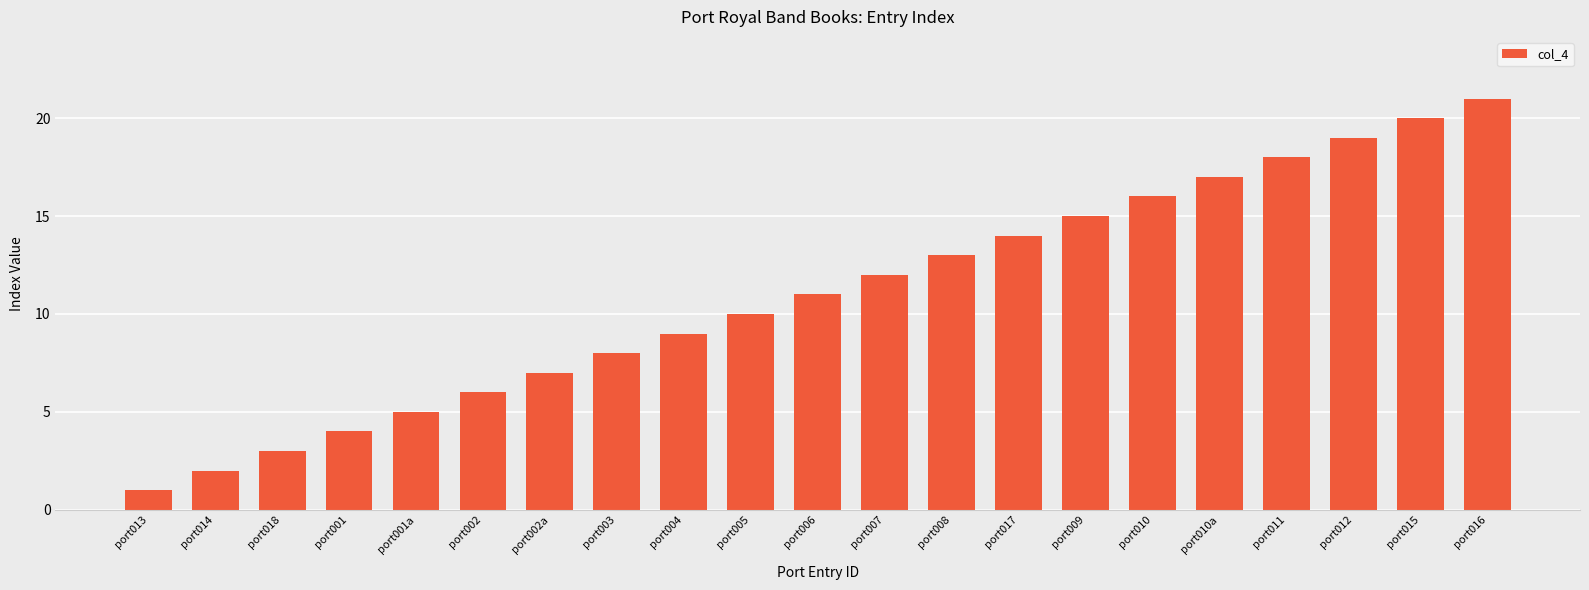

What is the label of the 9th bar from the left?

port004